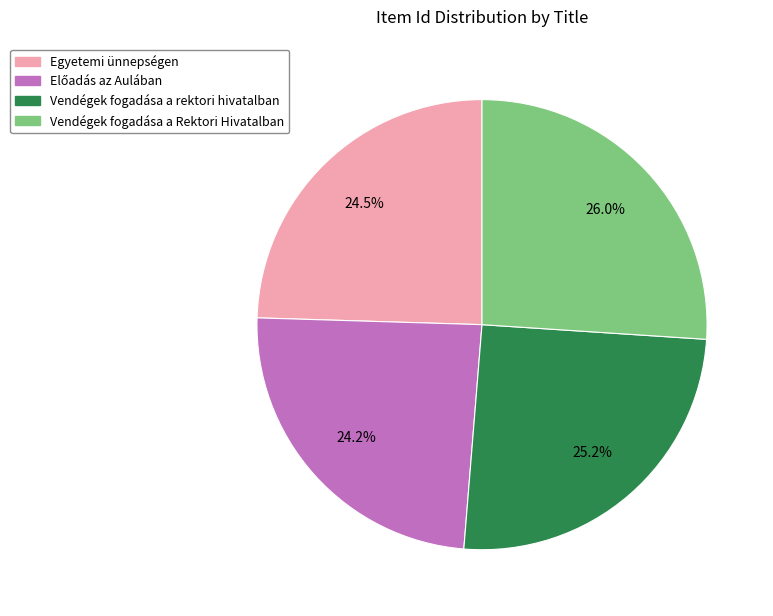

Does Vendégek fogadása a Rektori Hivatalban account for over 50% of the chart?

No